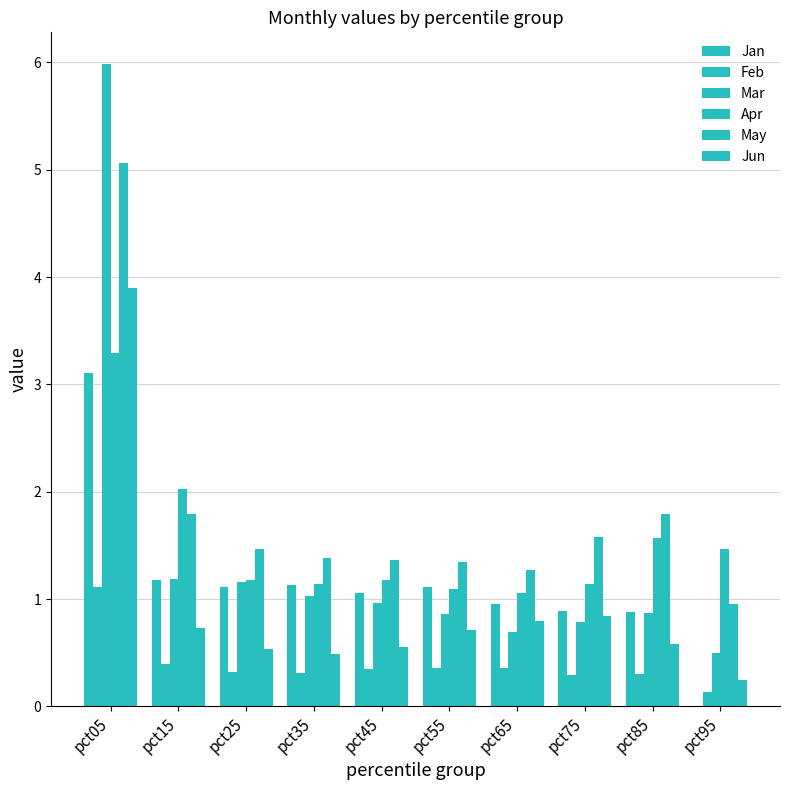

Are the bars horizontal?

No